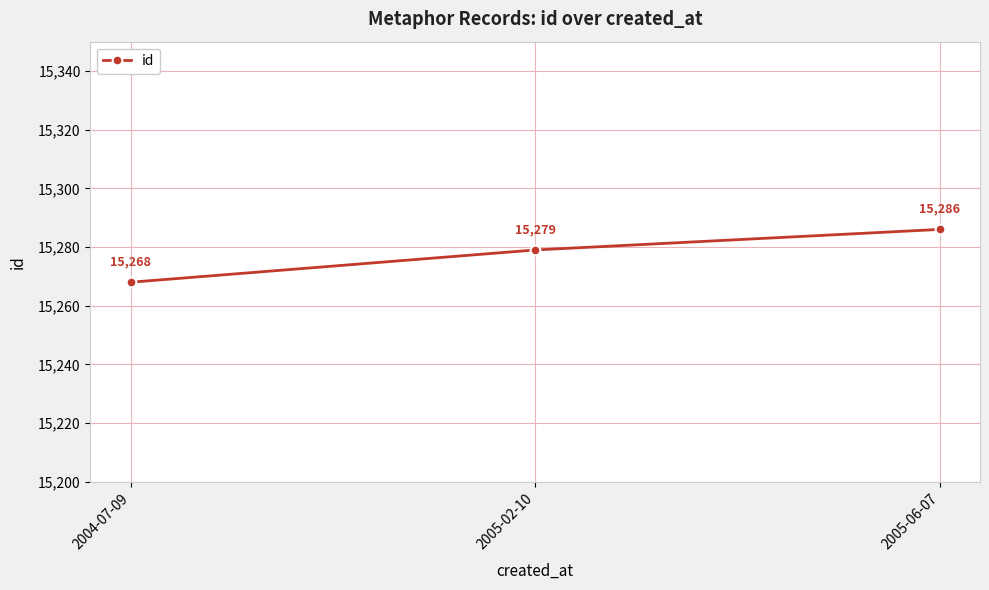

What is the sum of the values at 2004-07-09 and 2005-06-07?

30554